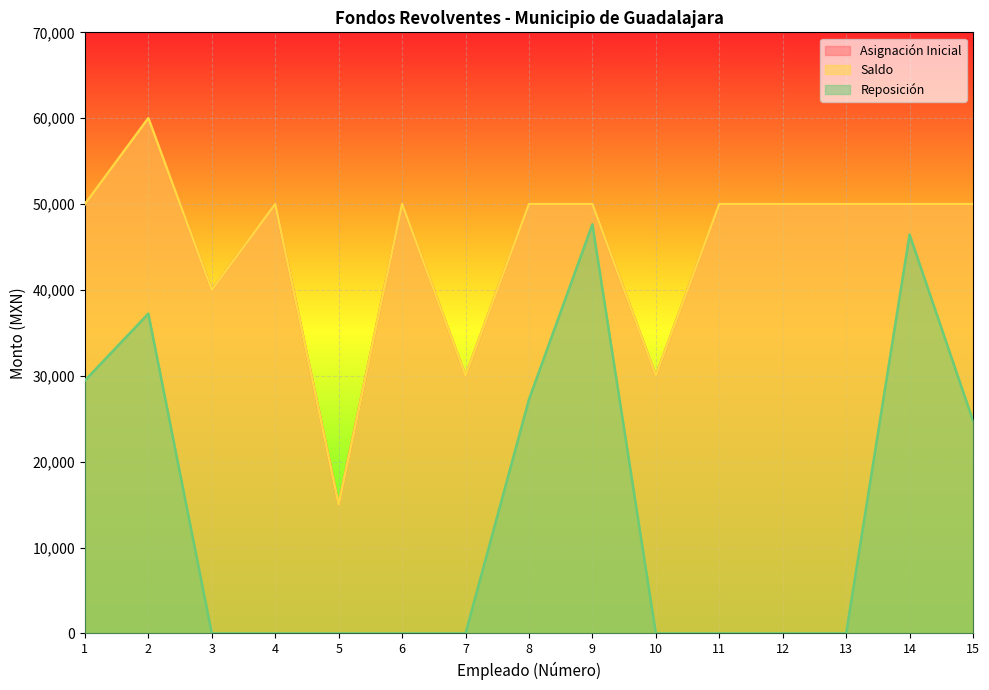

Reading right to left, what are all the values shown in this chart?

Asignación Inicial: 15=50000.0	14=50000.0	13=50000.0	12=50000.0	11=50000.0	10=30000.0	9=50000.0	8=50000.0	7=30000.0	6=50000.0	5=15000.0	4=50000.0	3=40000.0	2=60000.0	1=50000.0
Saldo: 15=50000.0	14=50000.0	13=50000.0	12=50000.0	11=50000.0	10=30000.0	9=50000.0	8=50000.0	7=30000.0	6=50000.0	5=15000.0	4=50000.0	3=40000.0	2=60000.0	1=50000.0
Reposición: 15=24770.2	14=46457.6	13=0.0	12=0.0	11=0.0	10=0.0	9=47642.6	8=27235.7	7=0.0	6=0.0	5=0.0	4=0.0	3=0.0	2=37237.0	1=29451.2